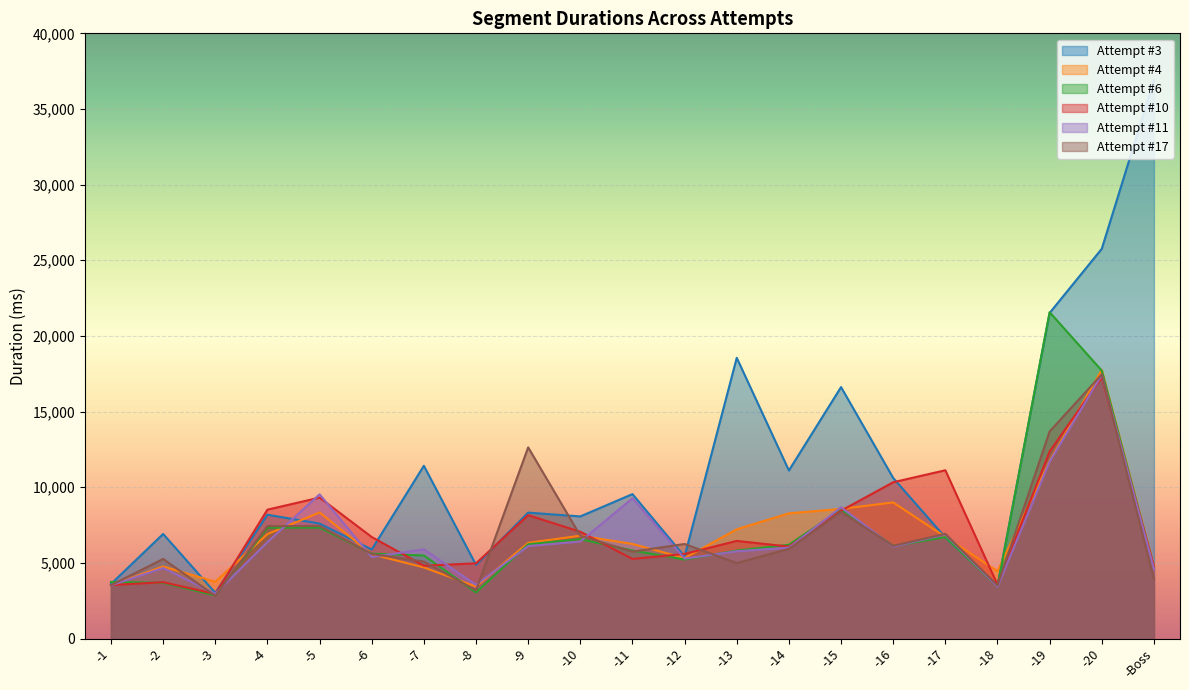

At which category does Attempt #10 reach its first local peak?

-2